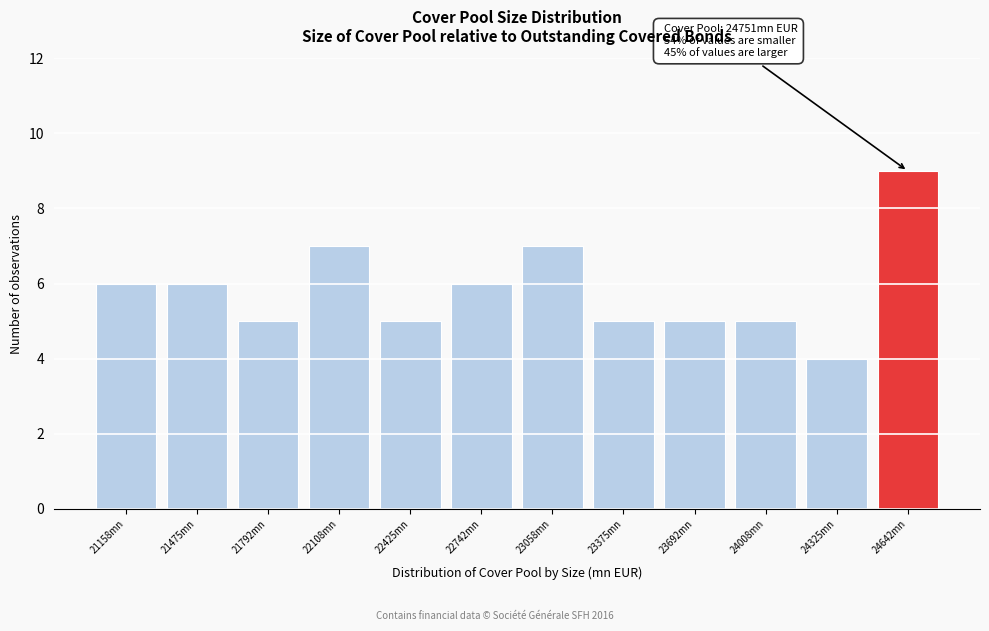

Reading left to right, list all the values displayed in this chart.

21158mn=6	21475mn=6	21792mn=5	22108mn=7	22425mn=5	22742mn=6	23058mn=7	23375mn=5	23692mn=5	24008mn=5	24325mn=4	24642mn=9